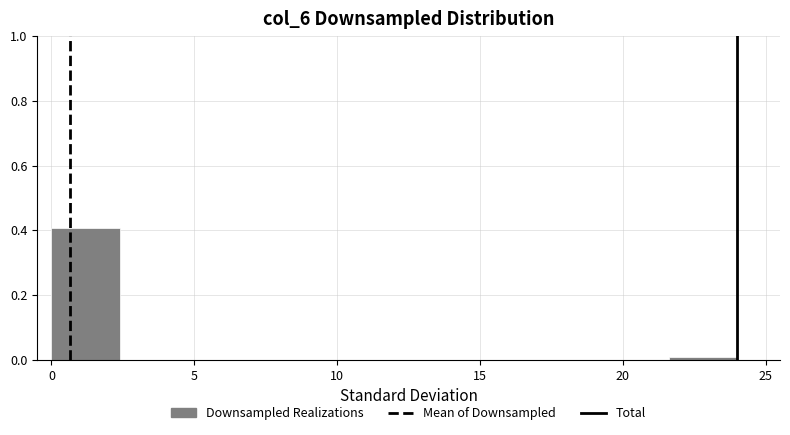

Reading left to right, transcribe this chart: for each bar, give the range it covers on the x-axis and its height. Neither the bar edges nor the heights are printed on the chart, so give them approximately, as read against the axes.

0.0 to 2.4: 0.40
2.4 to 4.8: 0
4.8 to 7.2: 0
7.2 to 9.6: 0
9.6 to 12.0: 0
12.0 to 14.4: 0
14.4 to 16.8: 0
16.8 to 19.2: 0
19.2 to 21.6: 0
21.6 to 24.0: under 0.02